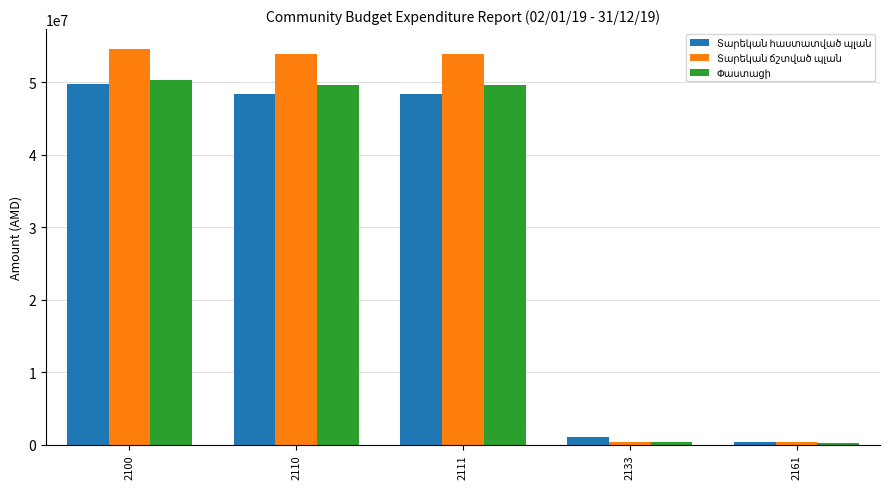

What is the maximum value shown in the chart?

54606600.0